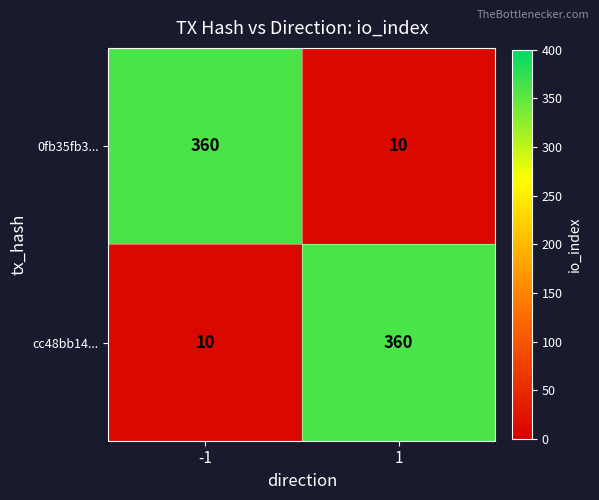

What is the sum of the cc48bb14... values at 1 and -1?

370